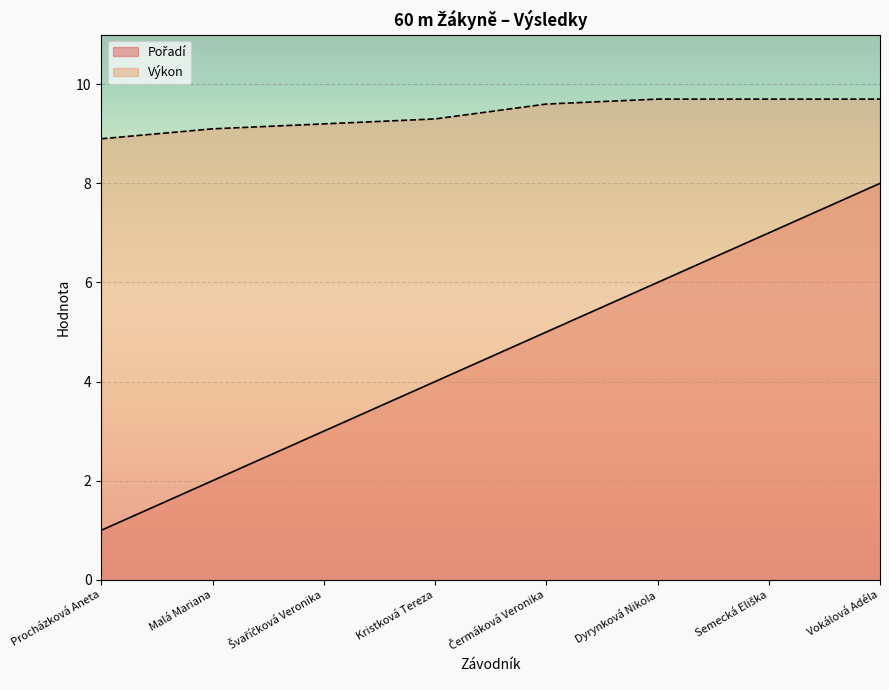

Count the number of data series in this chart.

2